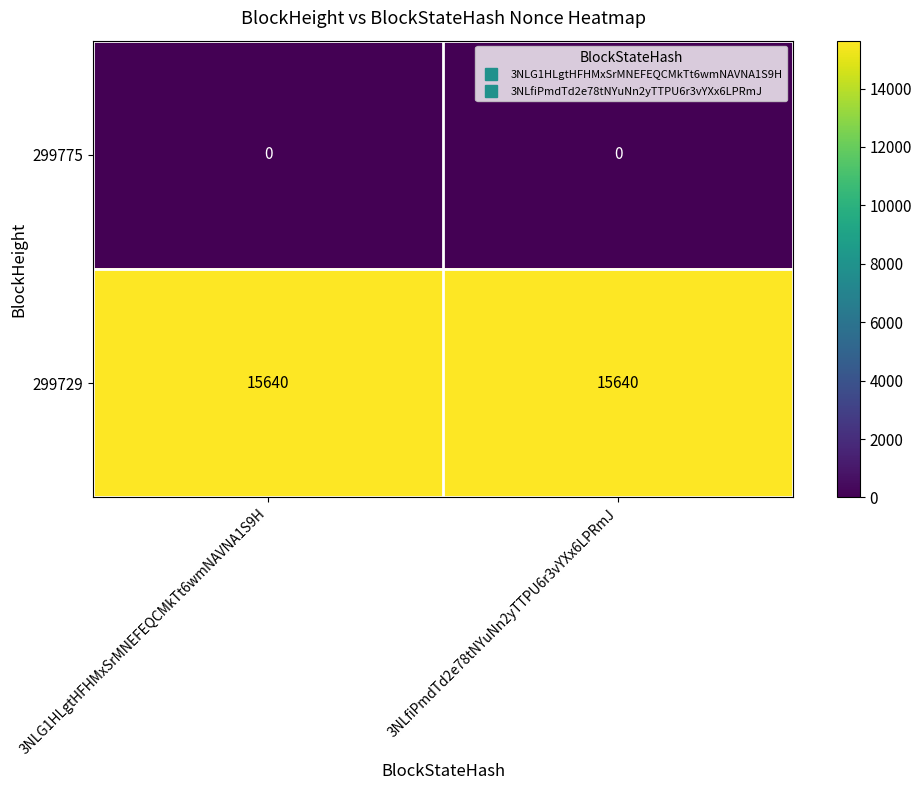

Reading right to left, what are all the values shown in this chart?

299775: 3NLfiPmdTd2e78tNYuNn2yTTPU6r3vYXx6LPRmJ=0	3NLG1HLgtHFHMxSrMNEFEQCMkTt6wmNAVNA1S9H=0
299729: 3NLfiPmdTd2e78tNYuNn2yTTPU6r3vYXx6LPRmJ=15640	3NLG1HLgtHFHMxSrMNEFEQCMkTt6wmNAVNA1S9H=15640